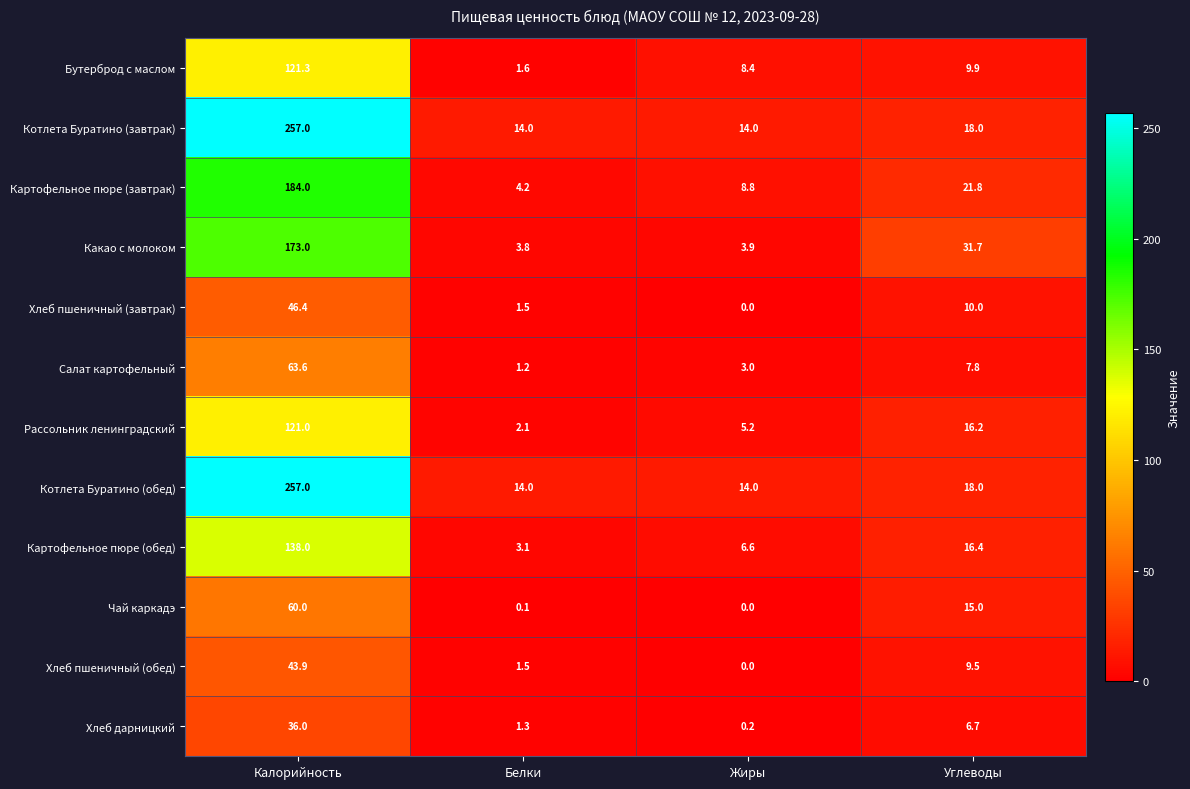

The value of Хлеб пшеничный (обед) at Белки is 1.5. True or false?

True